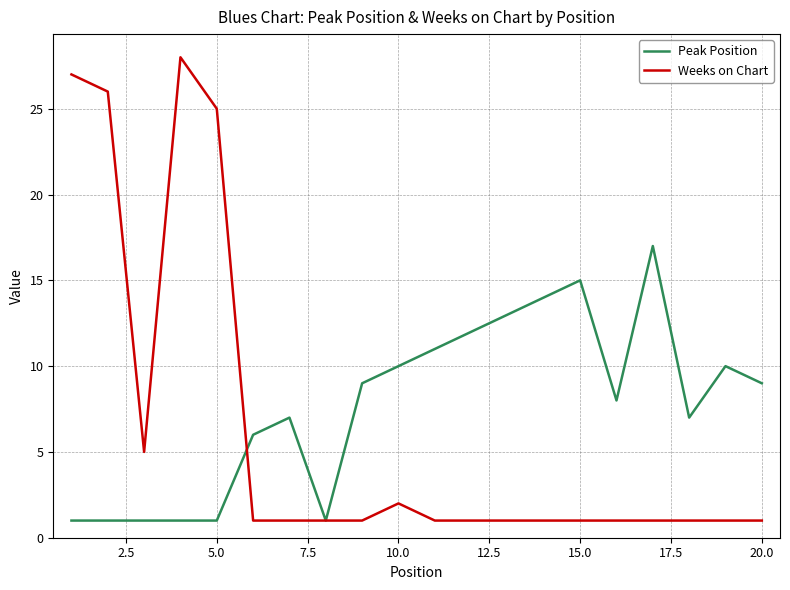

Which series has the widest spread of values?

Weeks on Chart